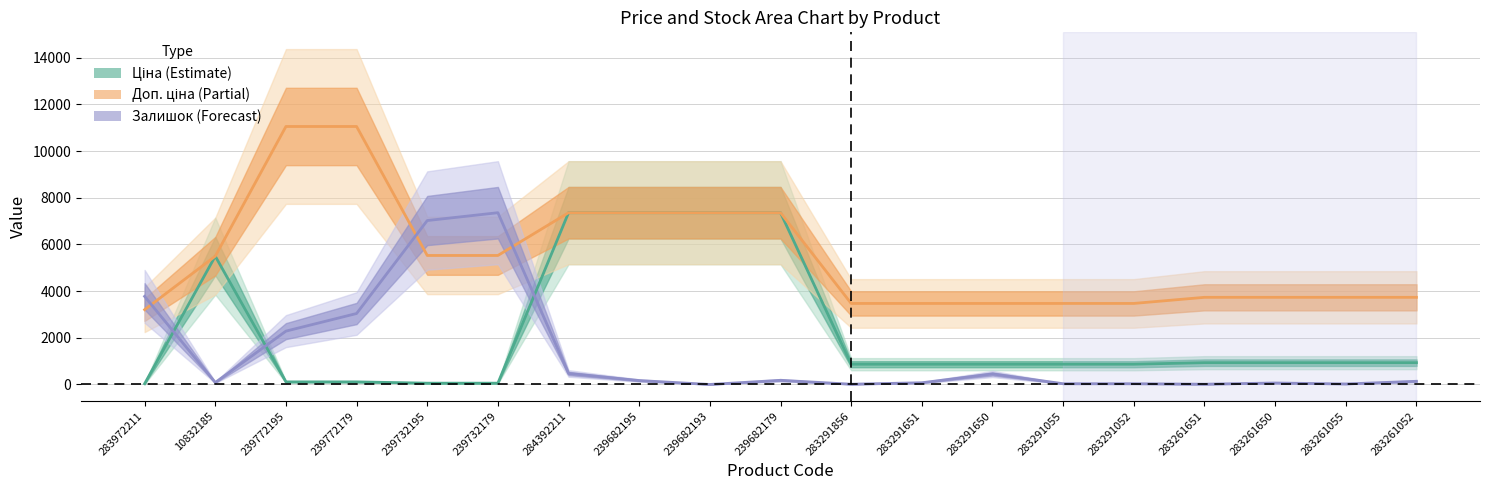

Rank the series at 10832185 from highest to lowest value.

Ціна, Доп. ціна, Залишок